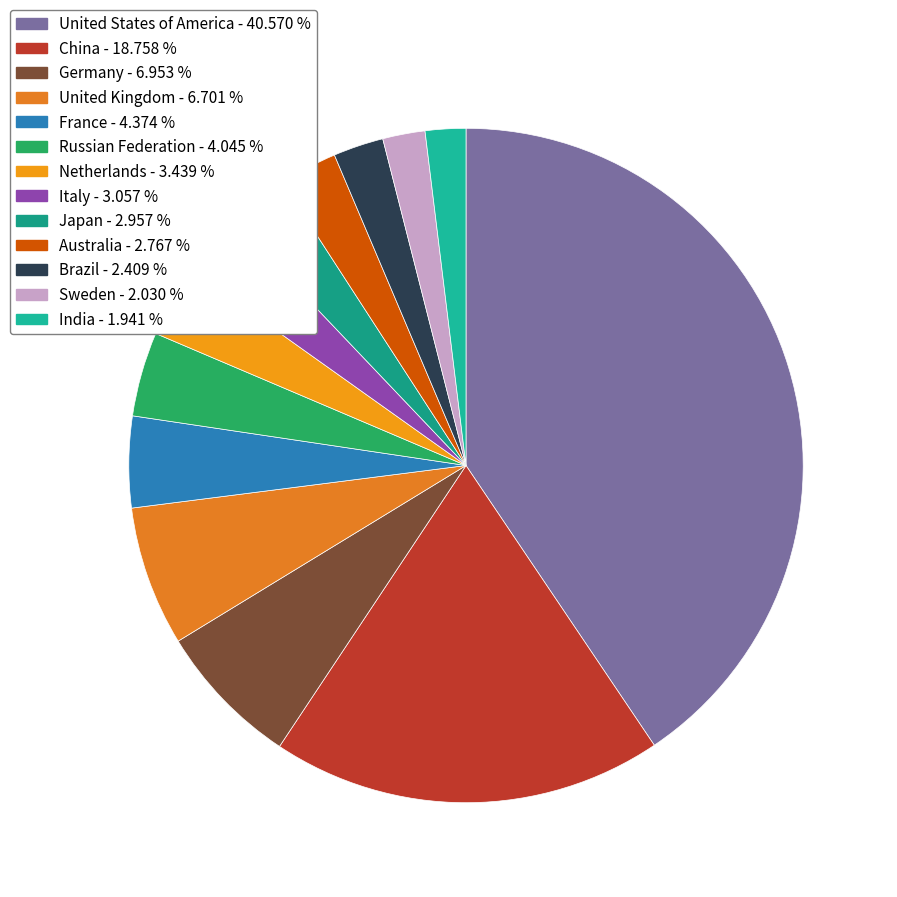

Do Japan and Sweden together represent more than half of the pie?

No